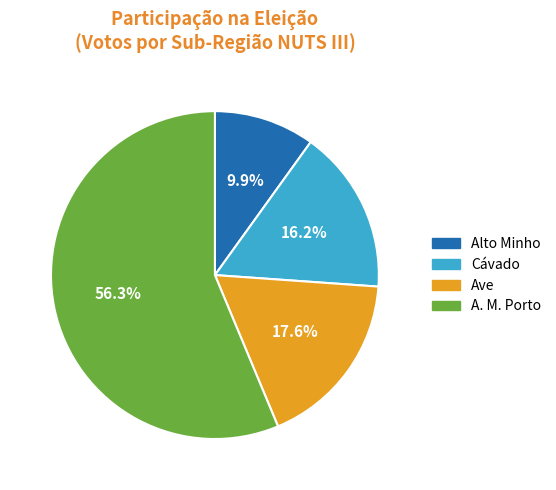

Rank the categories by value from lowest to highest.

Alto Minho, Cávado, Ave, A. M. Porto